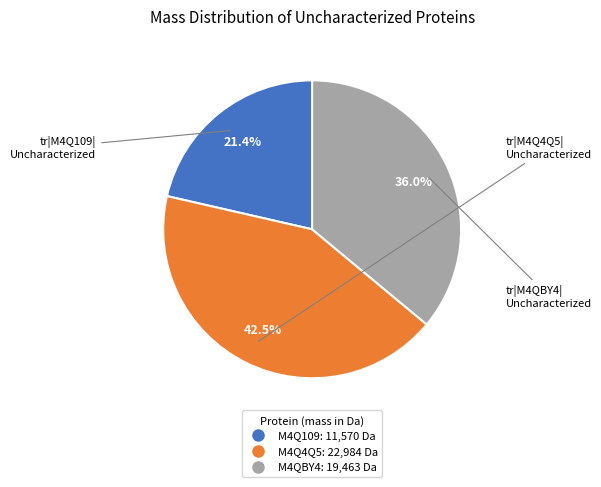

Does M4Q4Q5 represent more than half of the total?

No